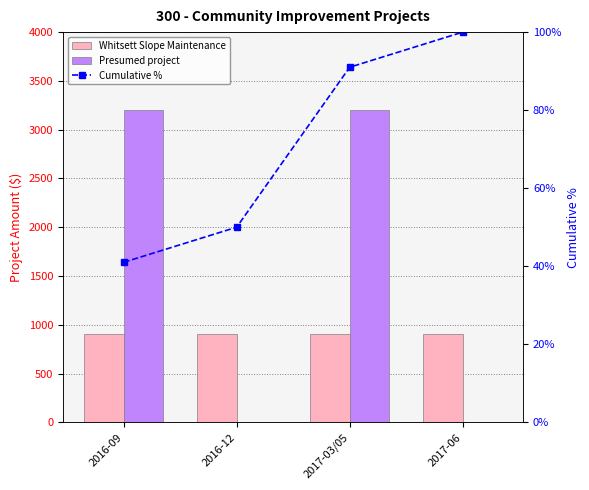

What is the minimum value for Whitsett Slope Maintenance?

900